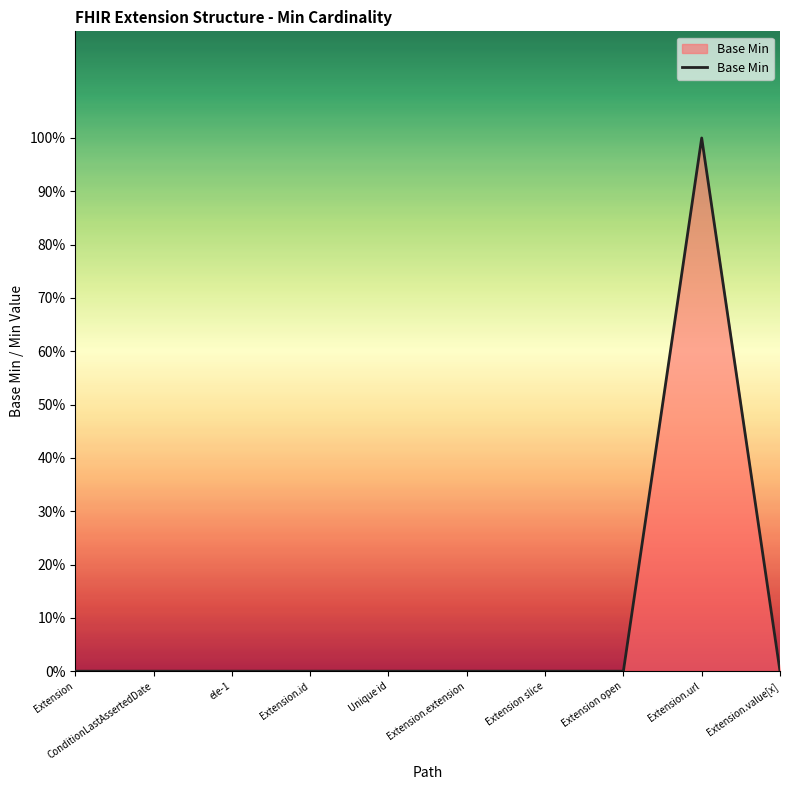

True or false: the data has more than 0 interior local peaks.

True